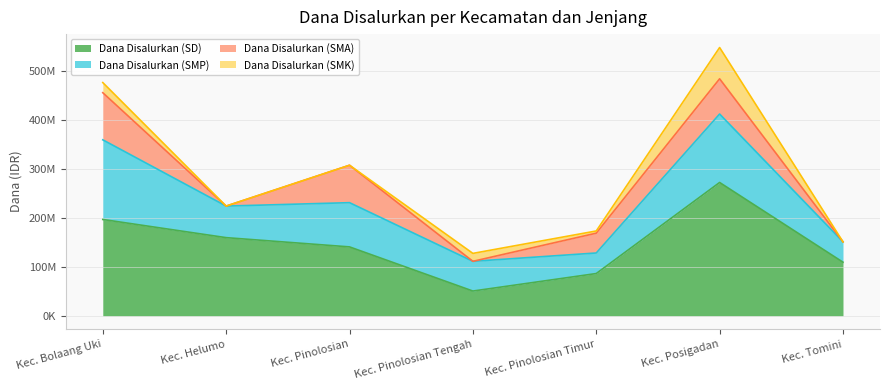

What is the difference between the second highest and minimum values in the Dana Disalurkan (SMA) series?

76500000